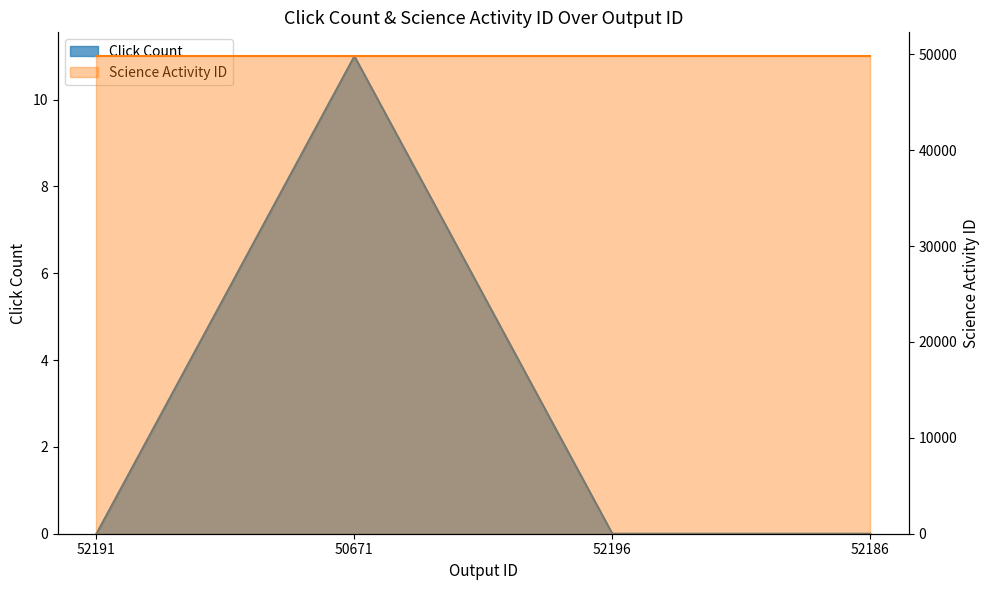

What is the difference between the maximum and minimum values?

11